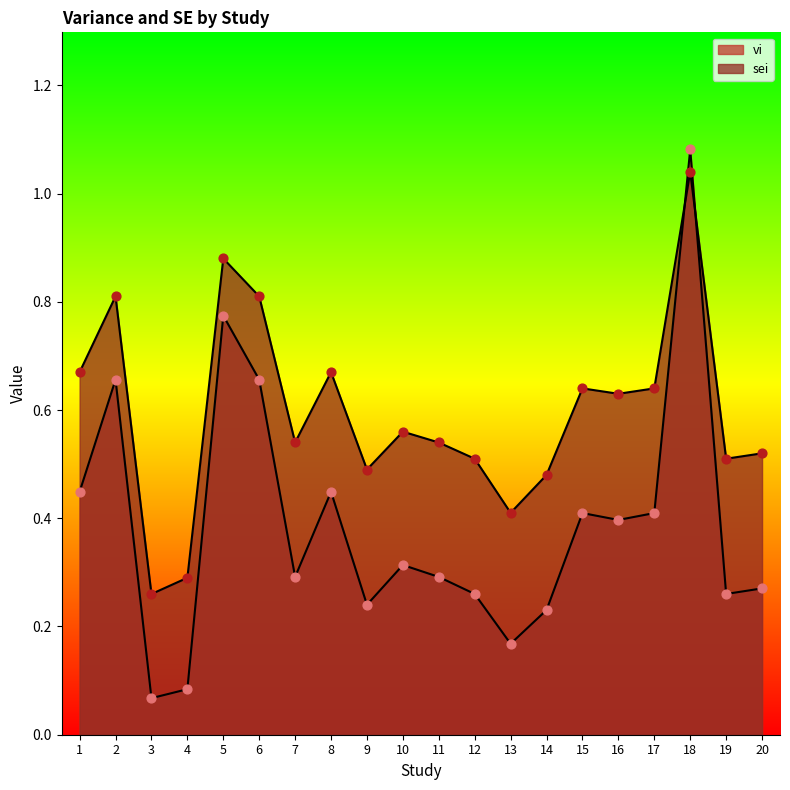

Which series has the widest spread of Y values?

vi